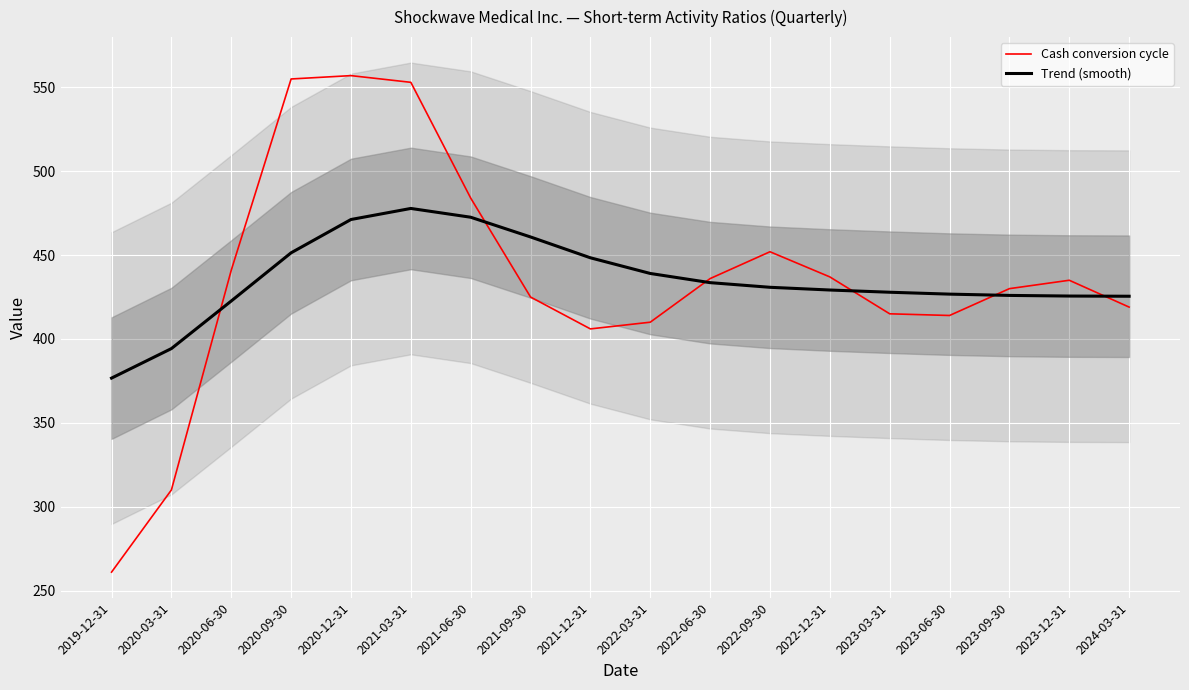

What are all the series names shown in the legend?

Cash conversion cycle, Trend (smooth)